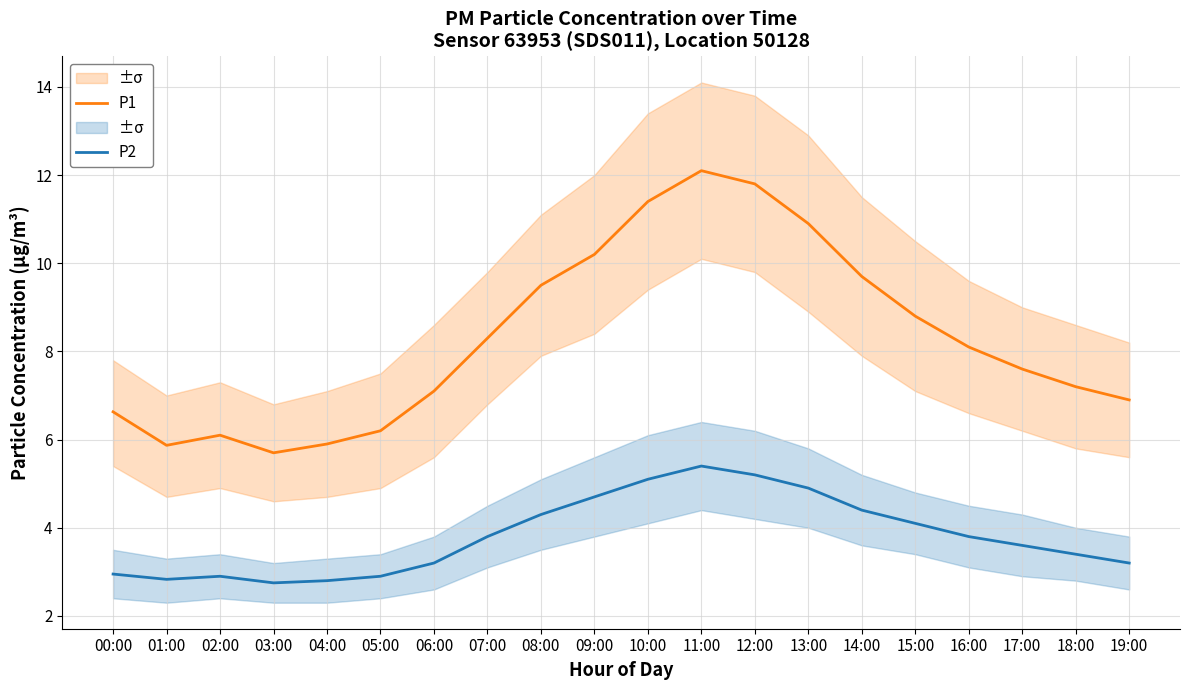

Which category has the lowest value in the P2 series?

03:00